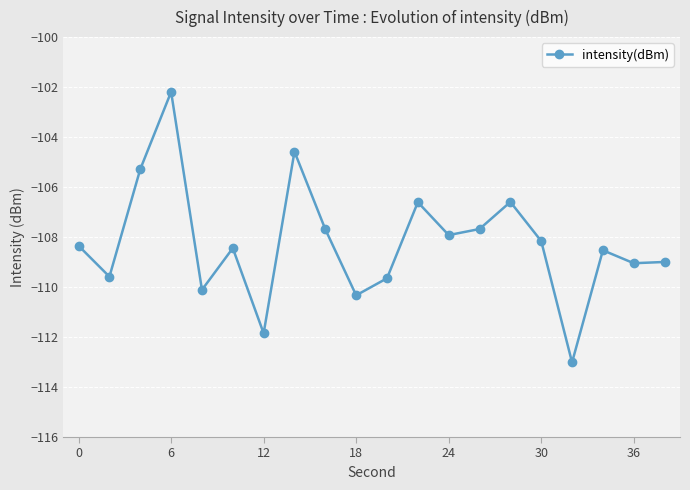

What is the smallest value displayed?

-113.0